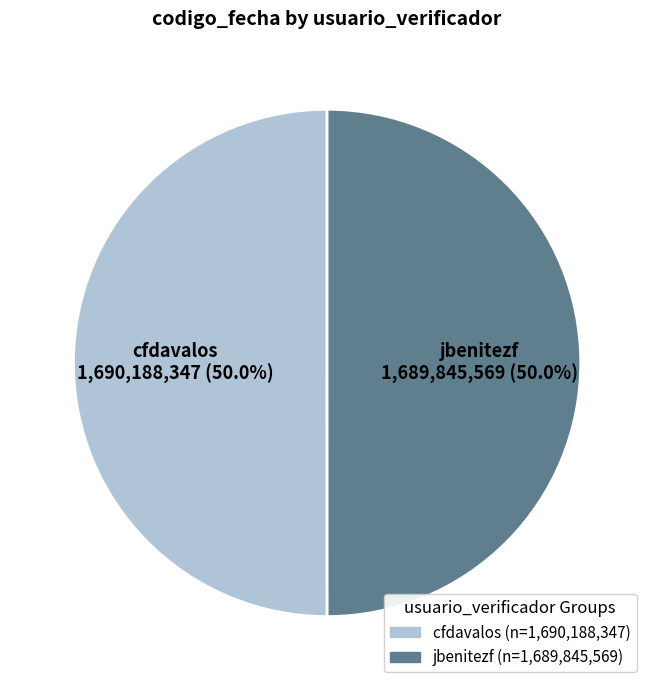

What portion of the pie excludes jbenitezf?

50.0%